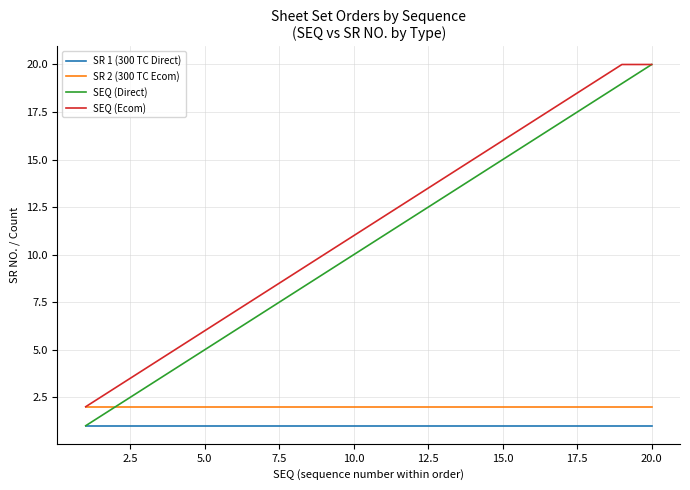

Which series has the largest total across all categories?

SEQ (Ecom)